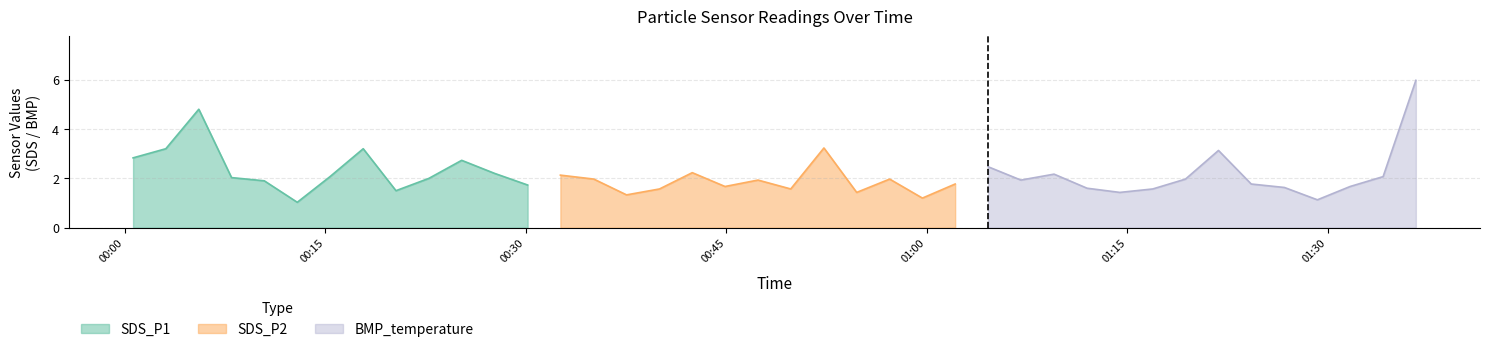

What is the highest value of the SDS_P1 series?

4.8